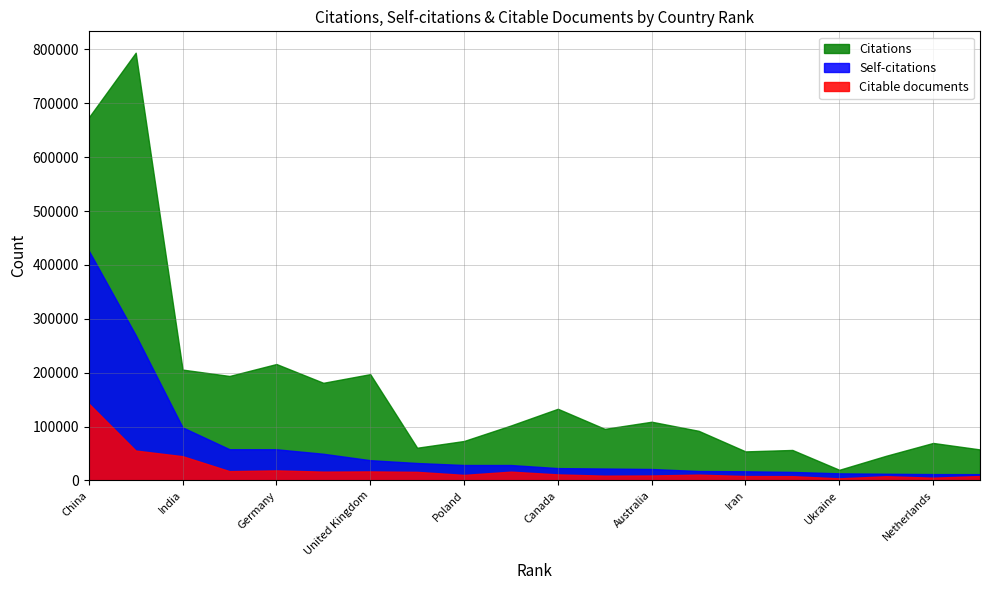

How many values in the Citable documents series are below 11111?

10